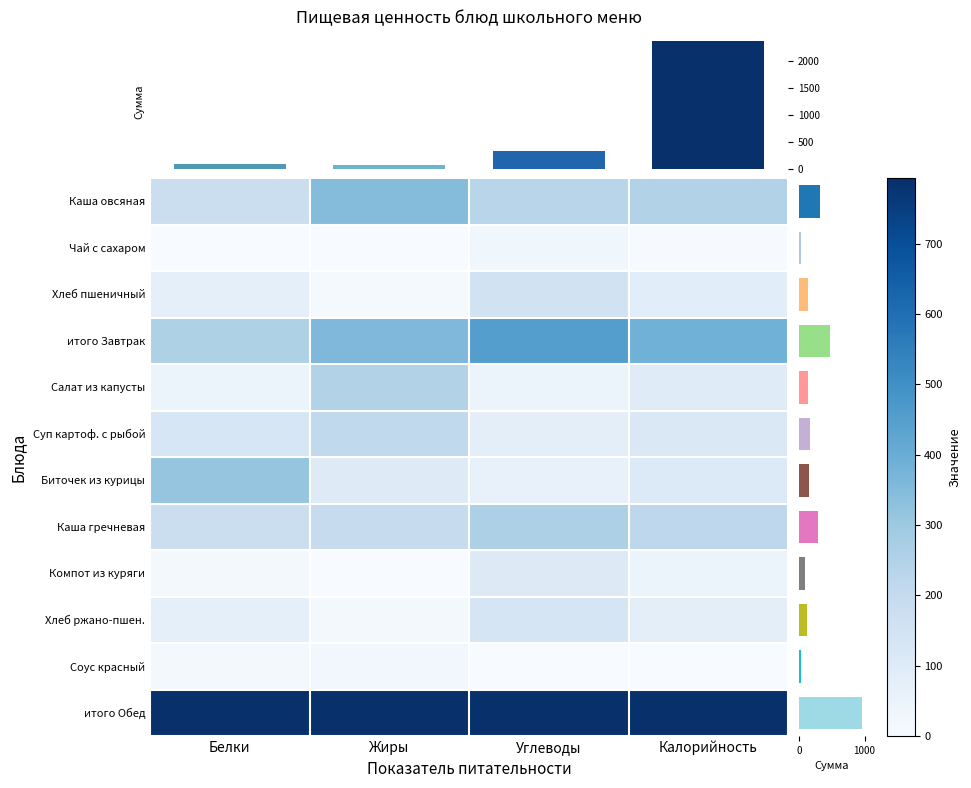

Between Углеводы and Жиры, which is larger?

Жиры